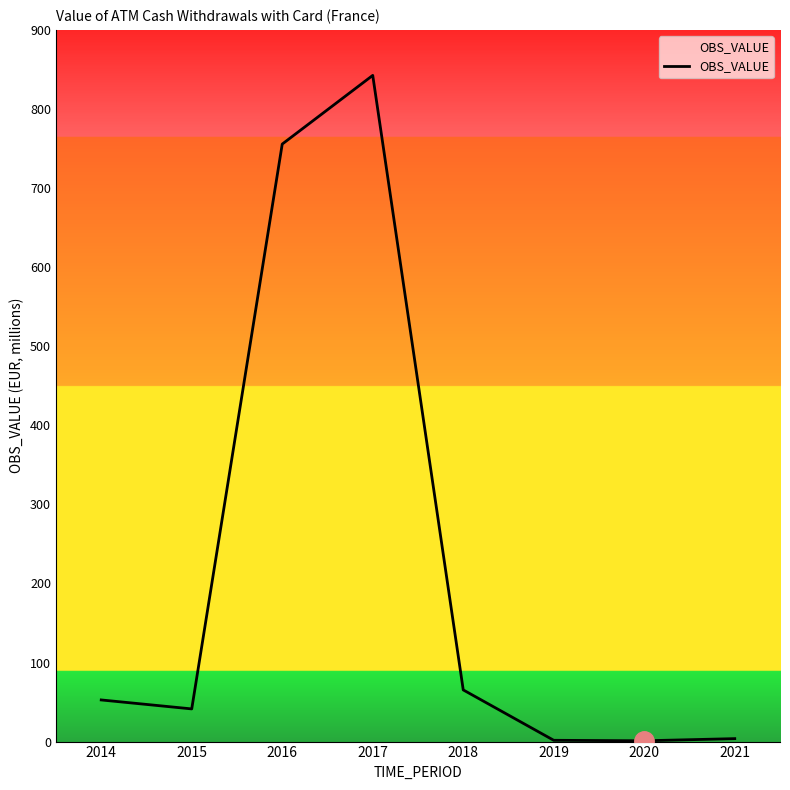

How many lines are shown in the chart?

1